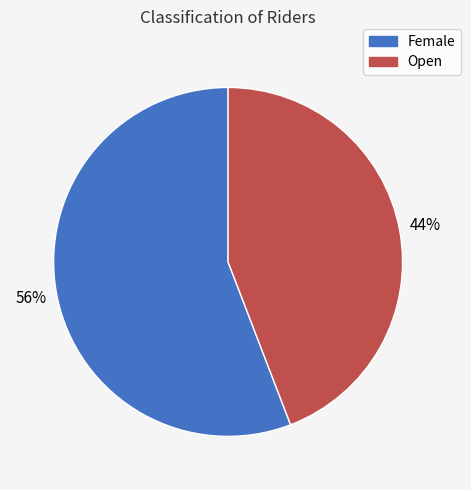

Which category accounts for the majority?

Female